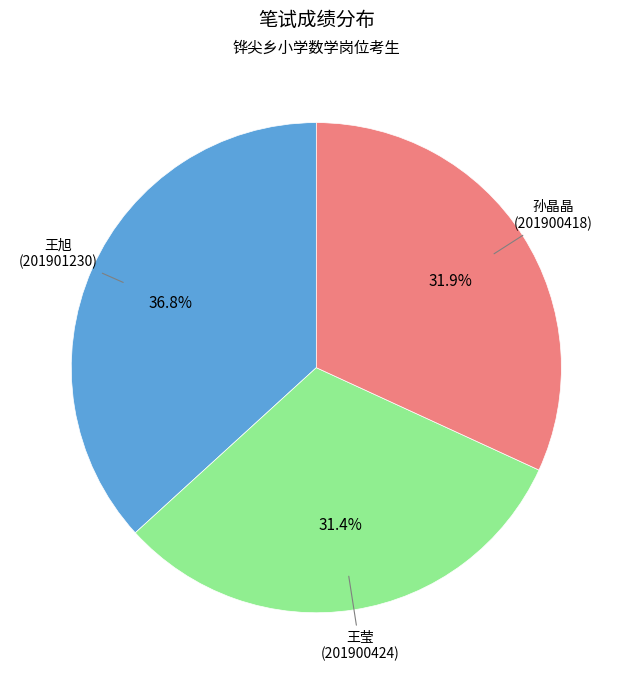

How many segments does this pie chart have?

3